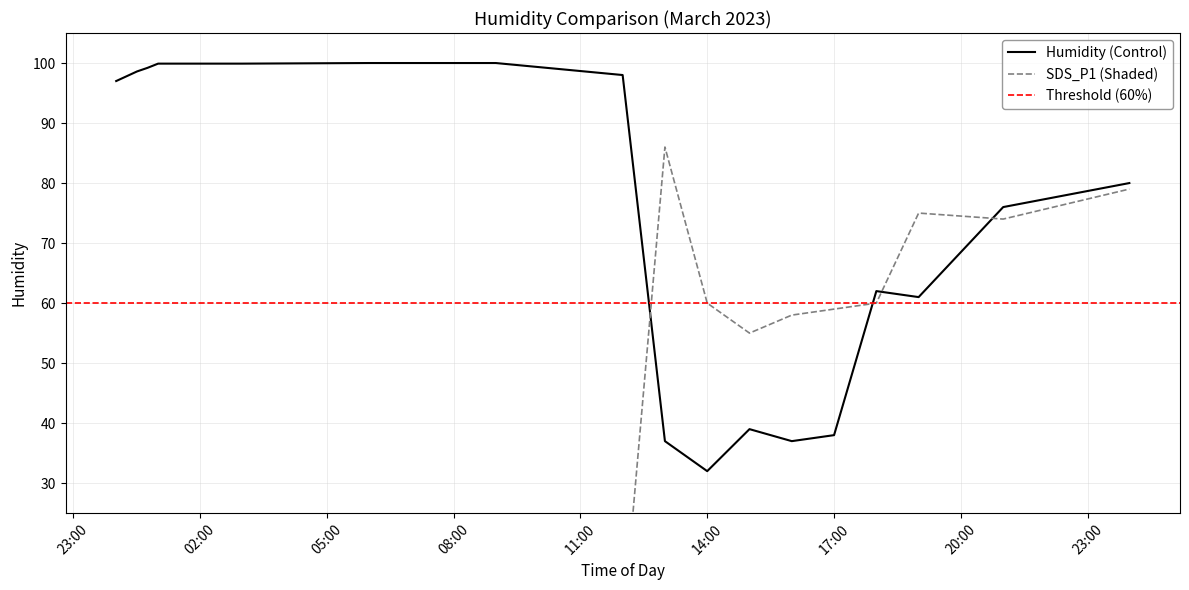

True or false: SDS_P1 and Humidity intersect in this chart.

True